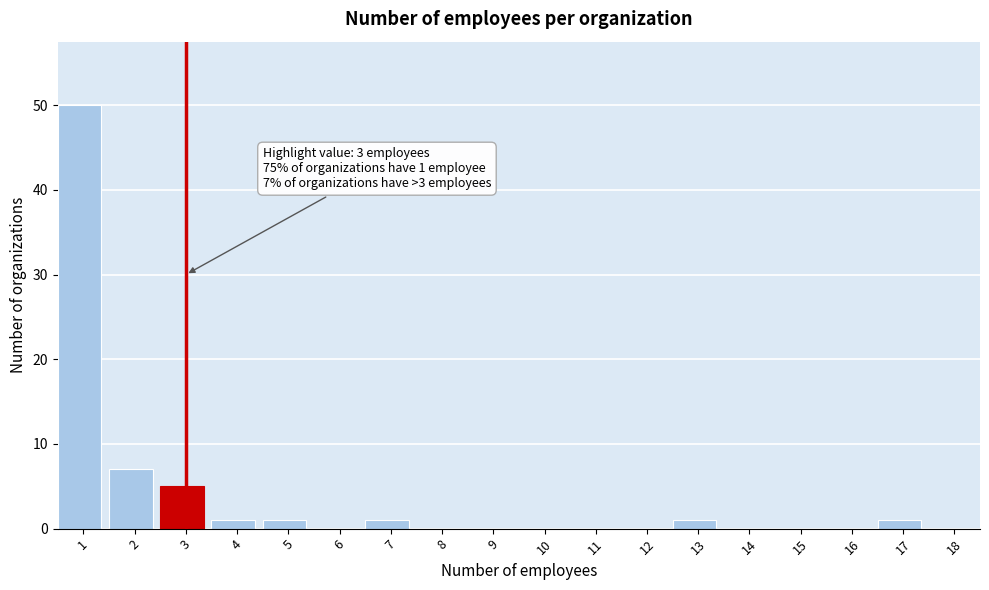

Reading right to left, what are all the values shown in this chart?

18=0	17=1	16=0	15=0	14=0	13=1	12=0	11=0	10=0	9=0	8=0	7=1	6=0	5=1	4=1	3=5	2=7	1=50